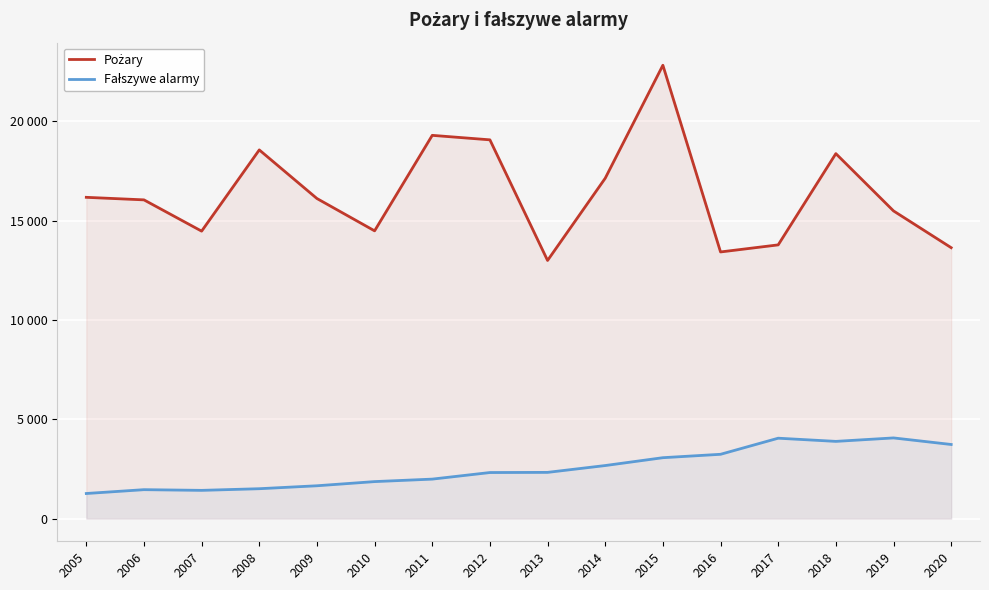

What is the smallest value displayed?

1264